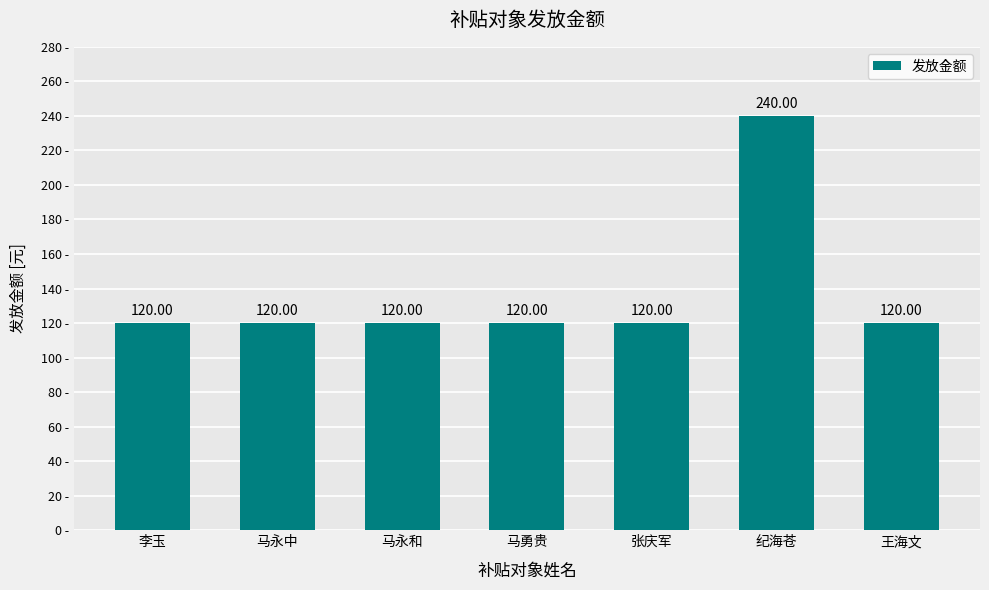

Reading left to right, what are all the values shown in this chart?

李玉=120	马永中=120	马永和=120	马勇贵=120	张庆军=120	纪海苍=240	王海文=120